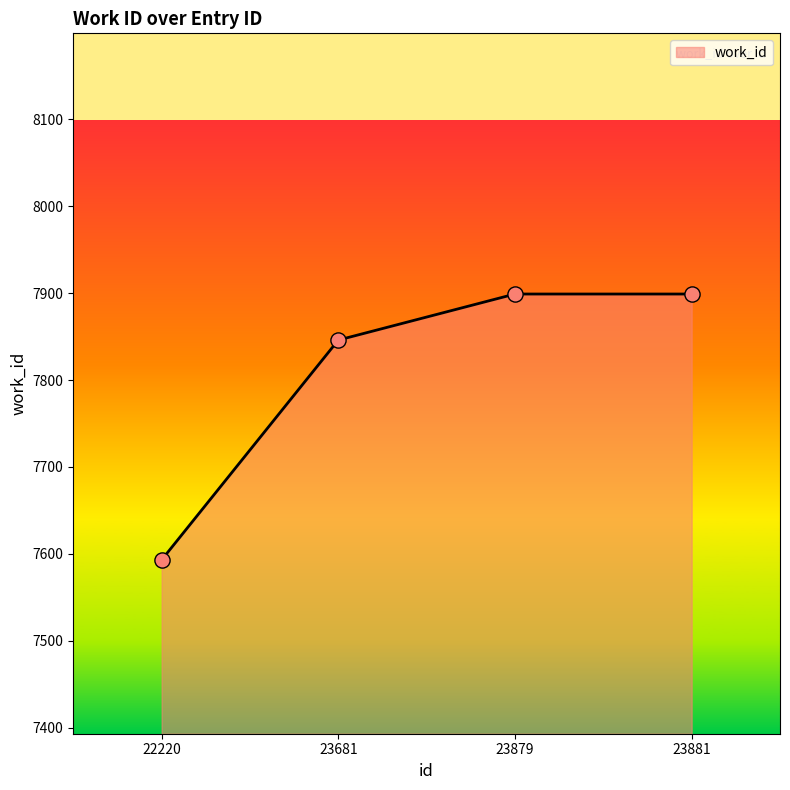

What is the change in value from 22220 to 23881?

+306